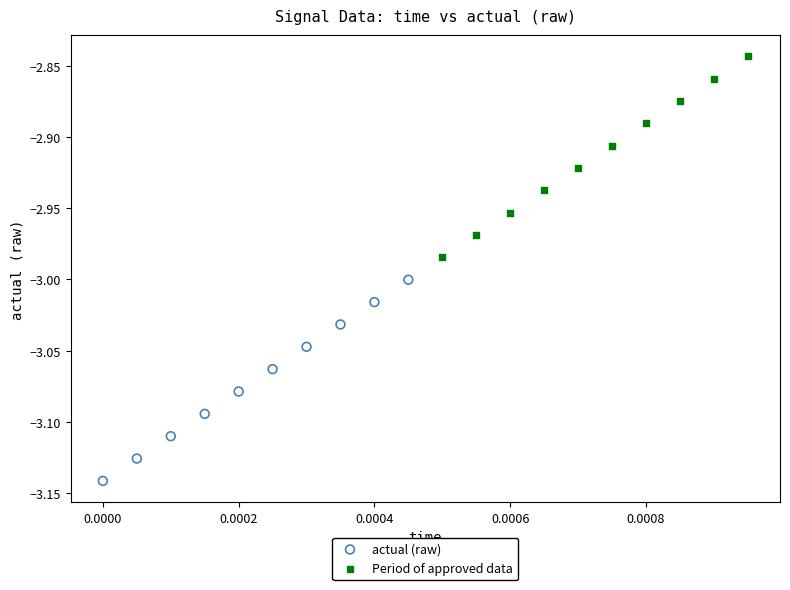

Which series reaches the maximum Y coordinate?

Period of approved data